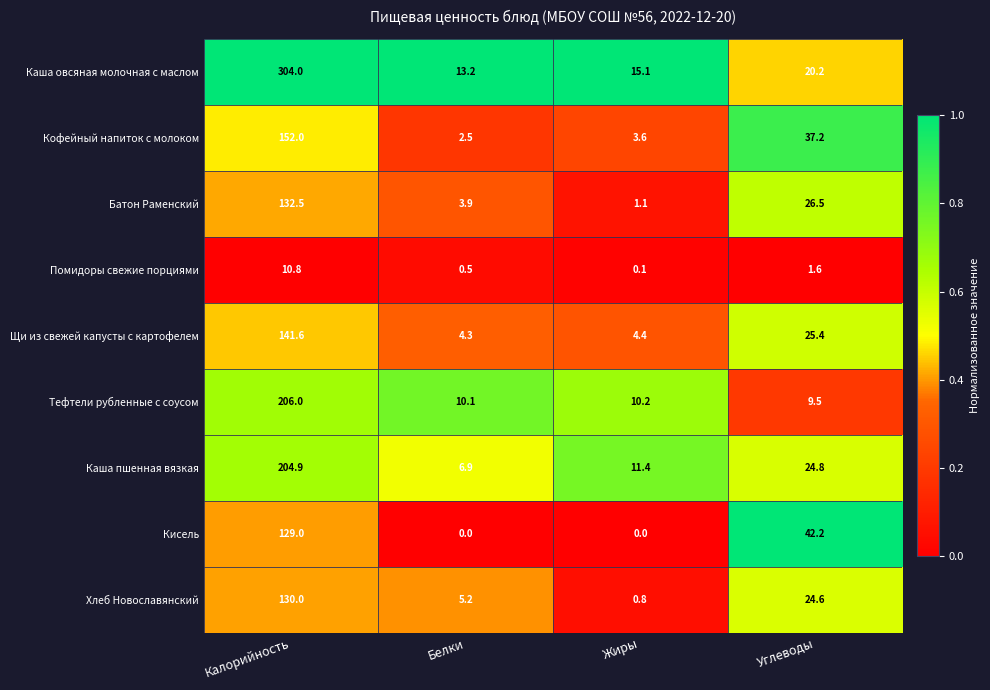

Is it true that Кофейный напиток с молоком equals 37.2 at Углеводы?

True